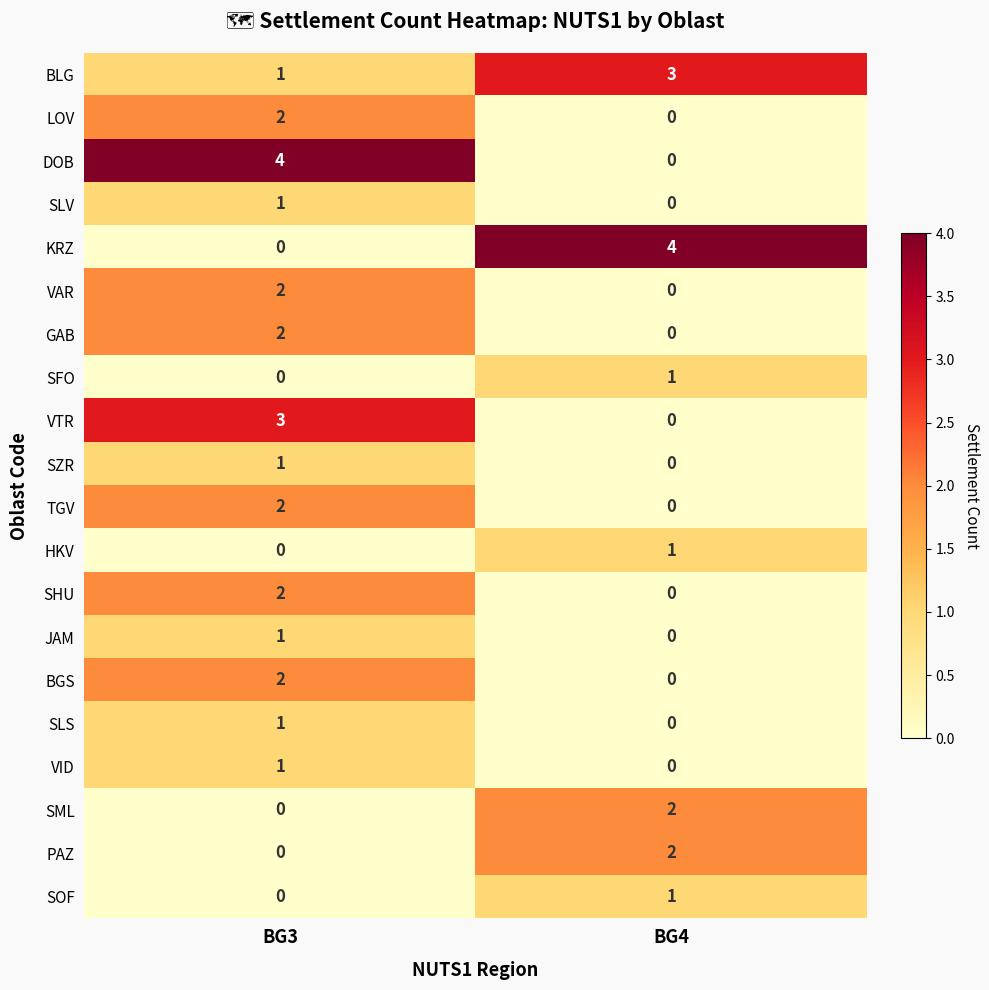

Rank the categories by TGV value from lowest to highest.

BG4, BG3